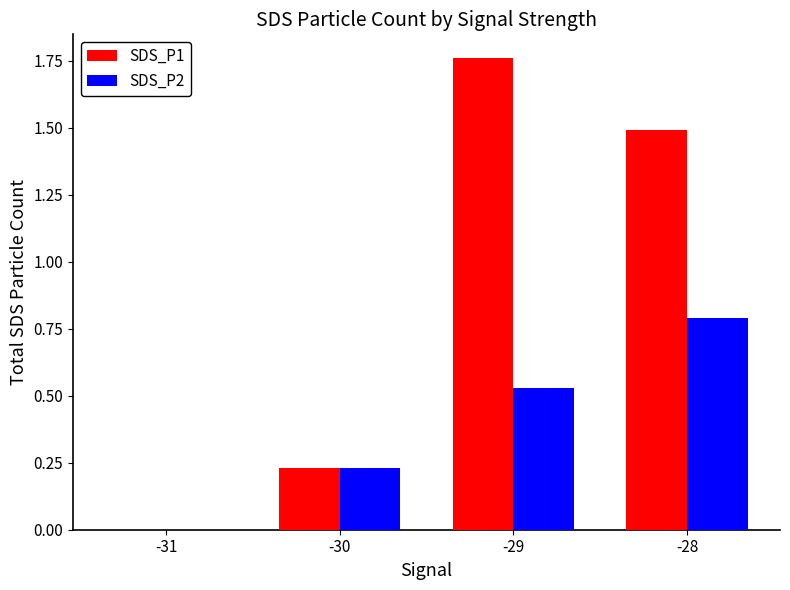

How many SDS_P1 values are between 0 and 1?

2